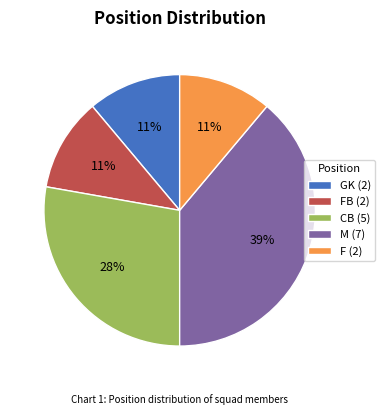

Does FB (2) represent more than half of the total?

No